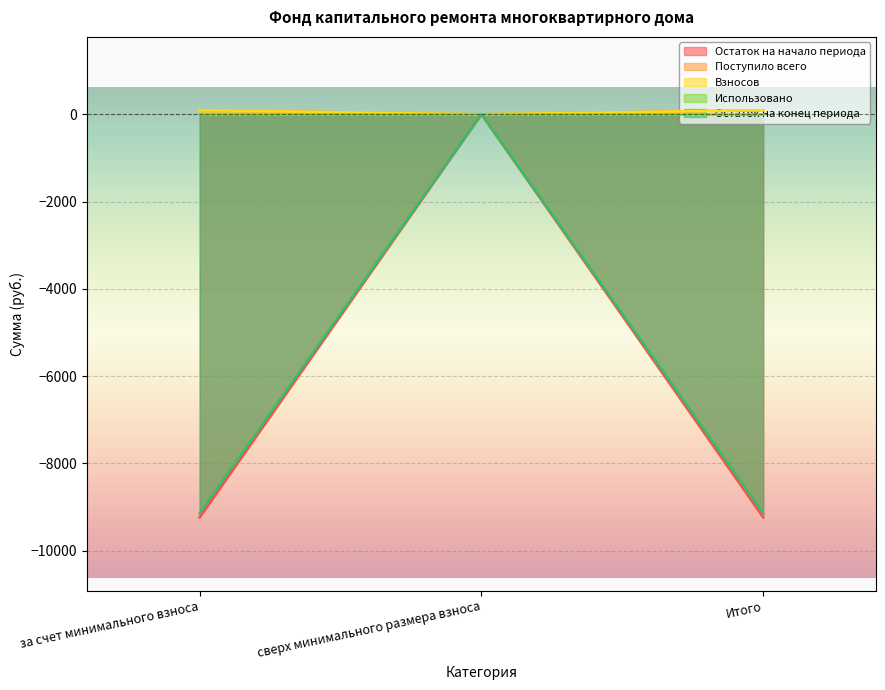

At which category is the sum across all series the highest?

сверх минимального размера взноса